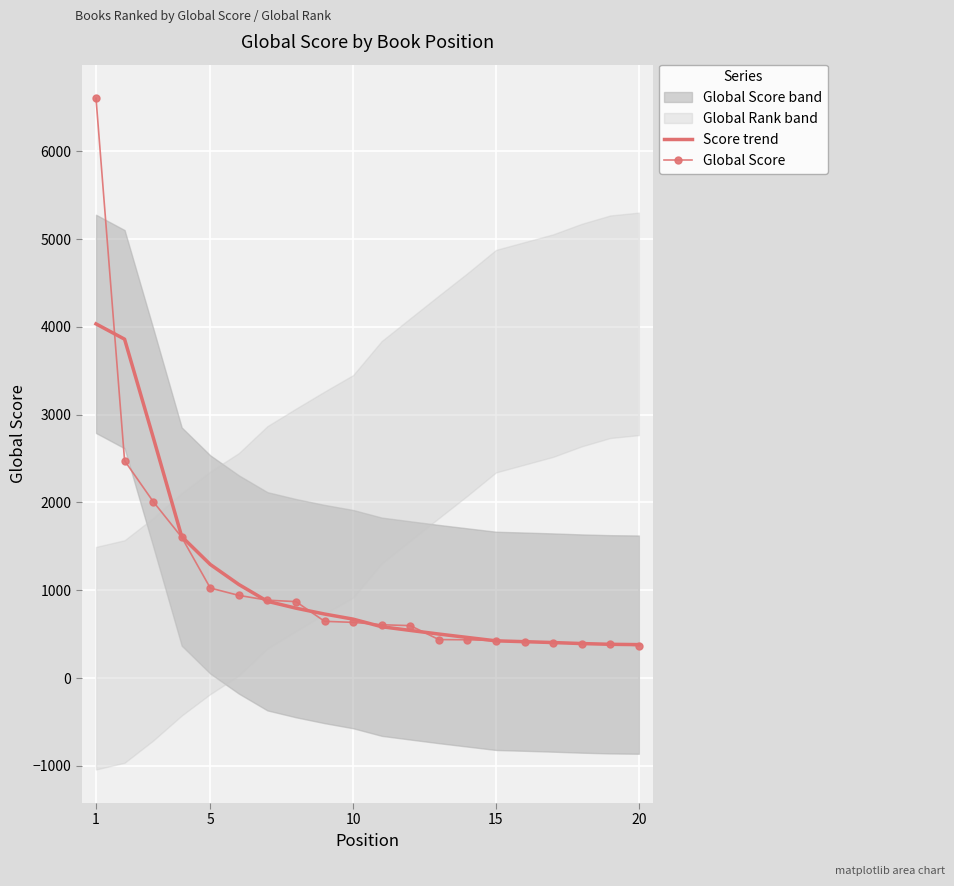

At which category is the sum across all series the highest?

1